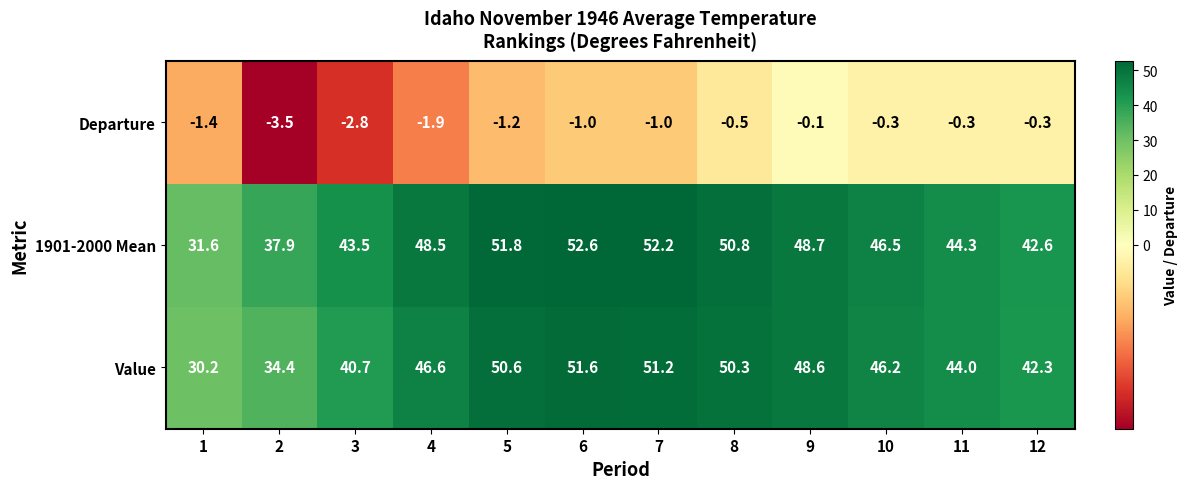

The value of Departure at 11 is -0.5. True or false?

False